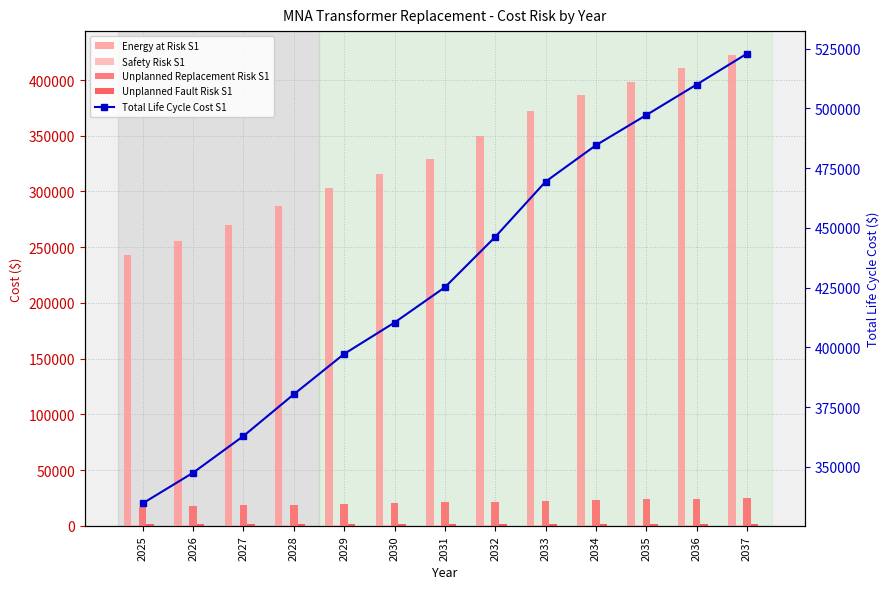

Is it true that Total Life Cycle Cost S1 equals 191412.6 at 2025?

False